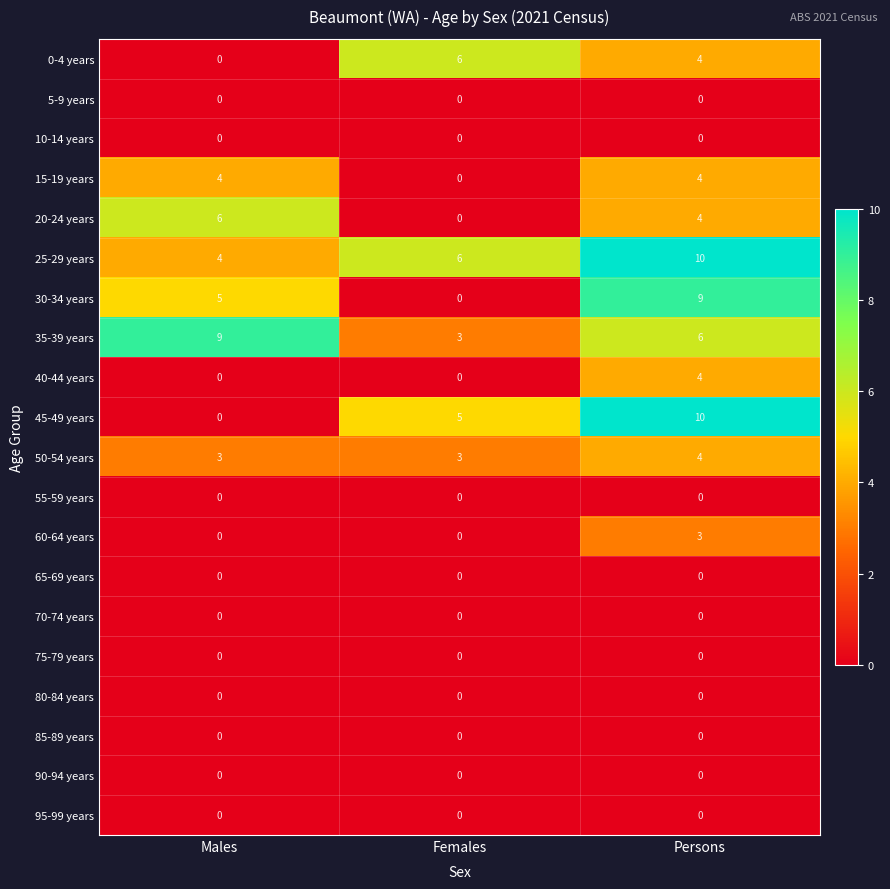

What is the maximum value shown in the chart?

10